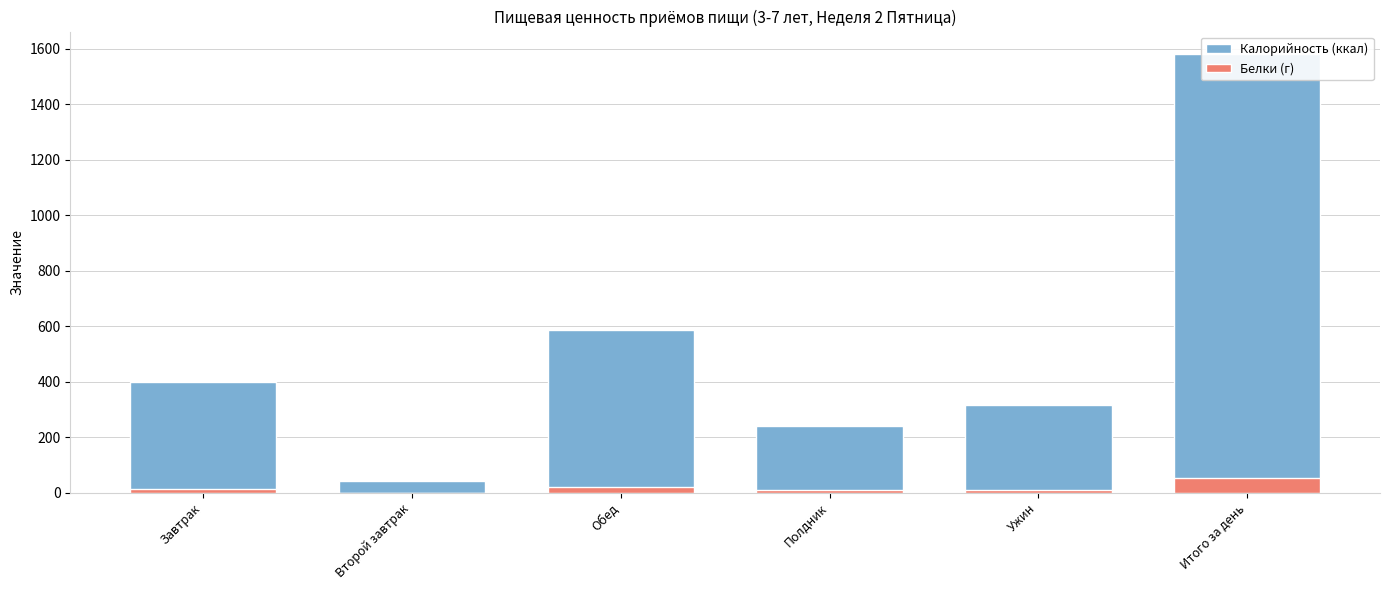

How many groups of bars are there?

6